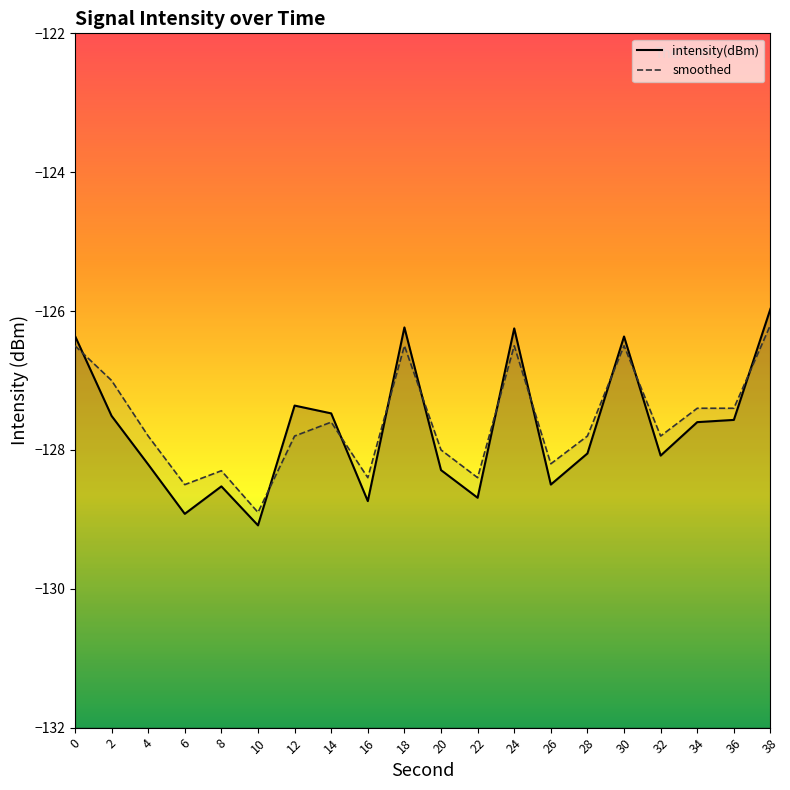

The smoothed series shows -128.2 at 26. True or false?

True